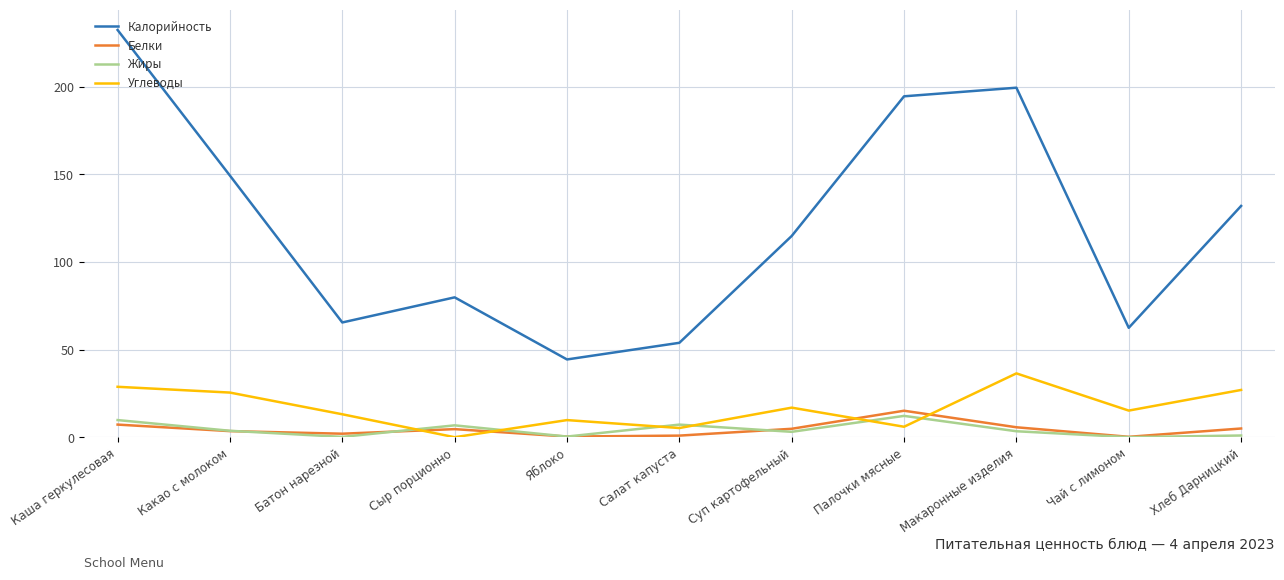

At how many categories does at least one series exceed 56?

9